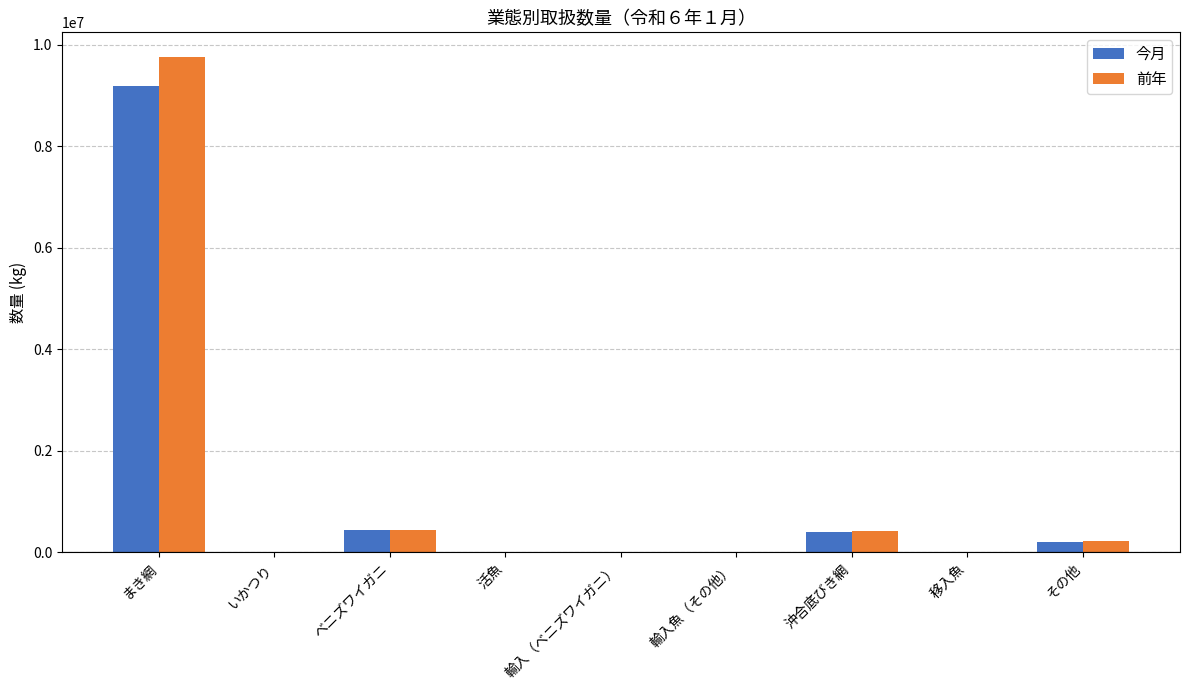

How many categories are shown in the chart?

9